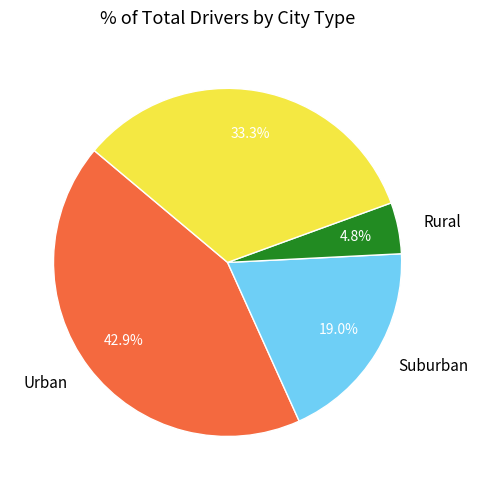

Is there any slice that represents more than half of the pie?

No